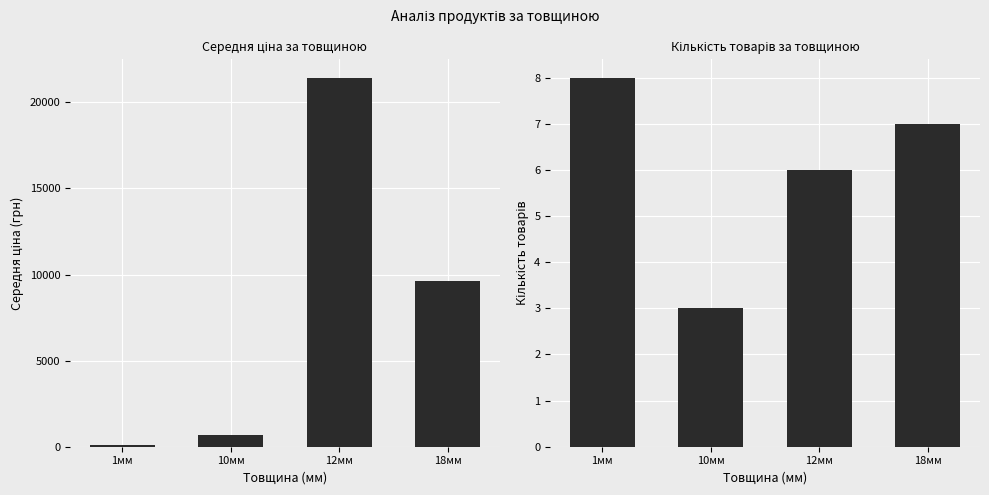

At which label is Кількість товарів closest to 5?

12мм